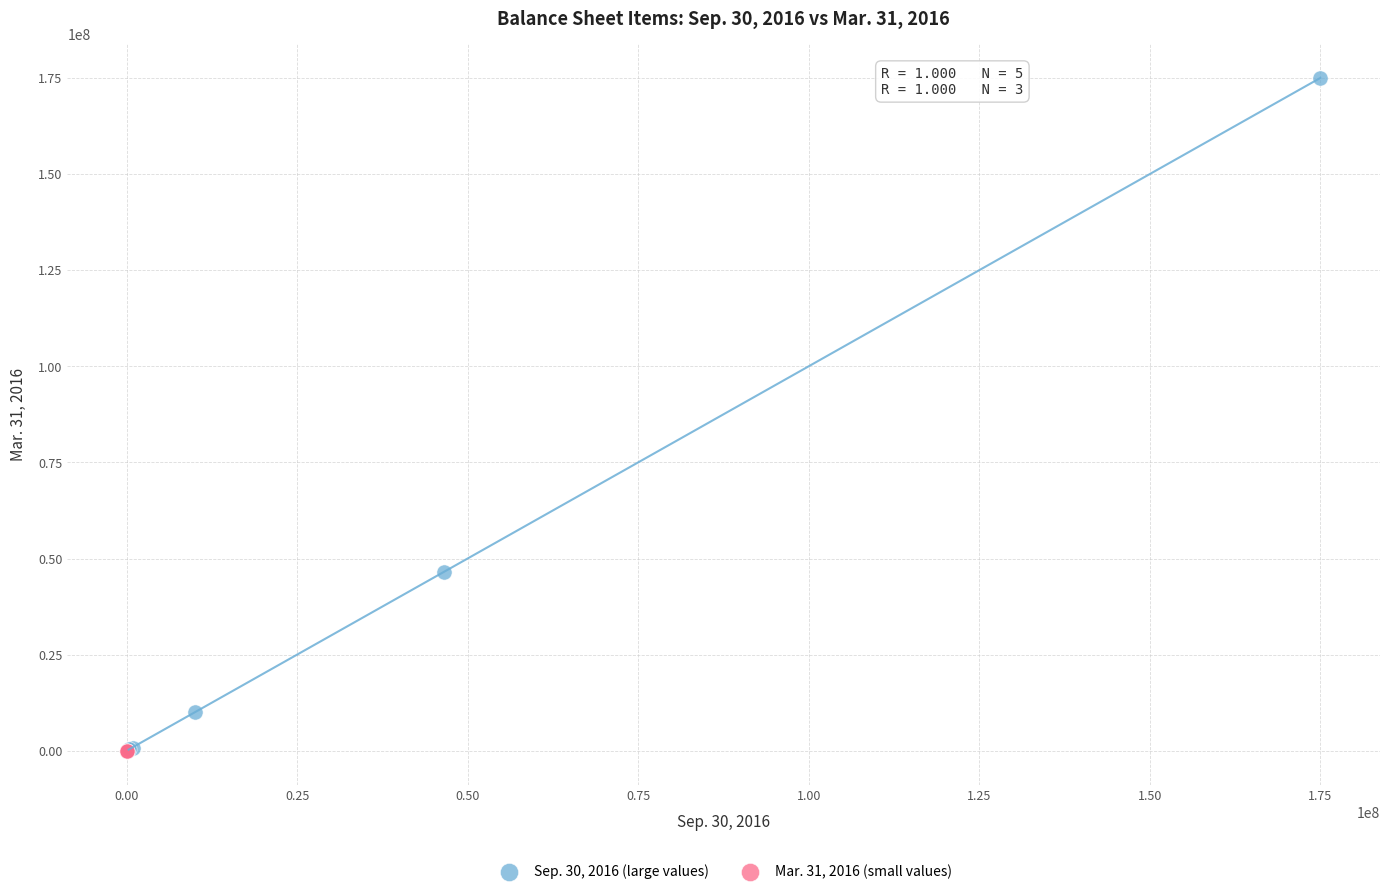

Which series has the widest spread of Y values?

Sep. 30, 2016 (large values)